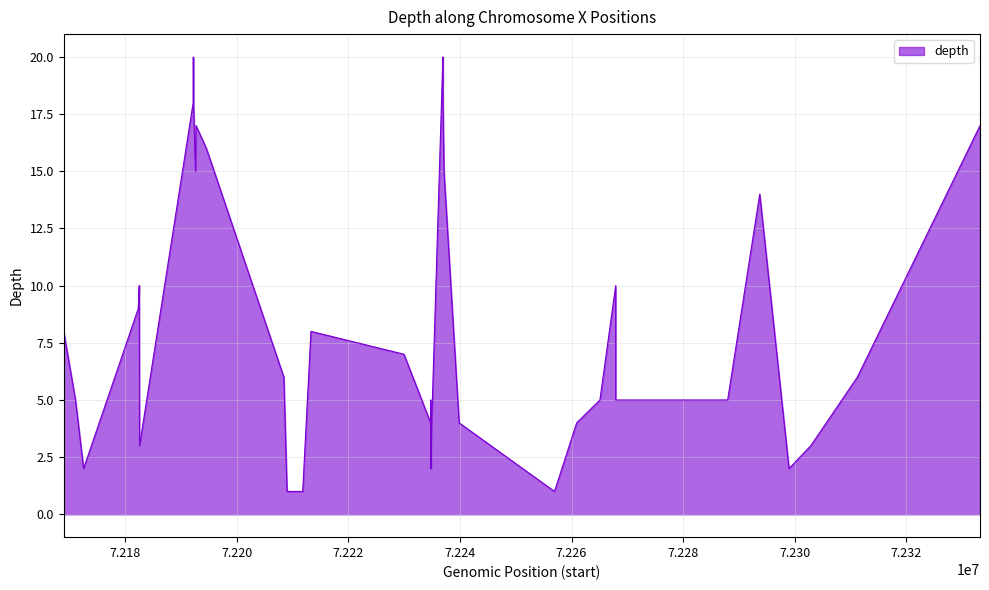

What is the greatest value displayed?

20